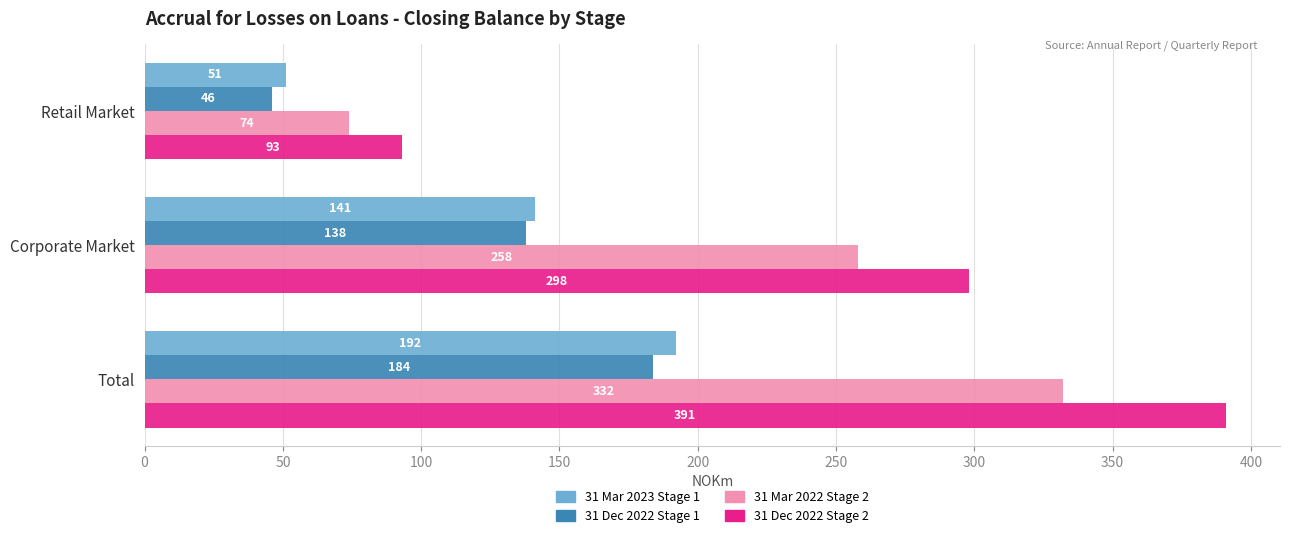

What is the difference between the maximum and second lowest values in the 31 Mar 2023 Stage 1 series?

51